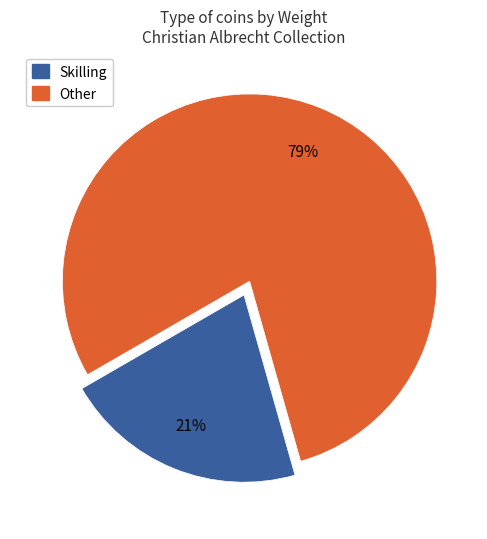

To the nearest percent, what is the average slice percentage?

50%